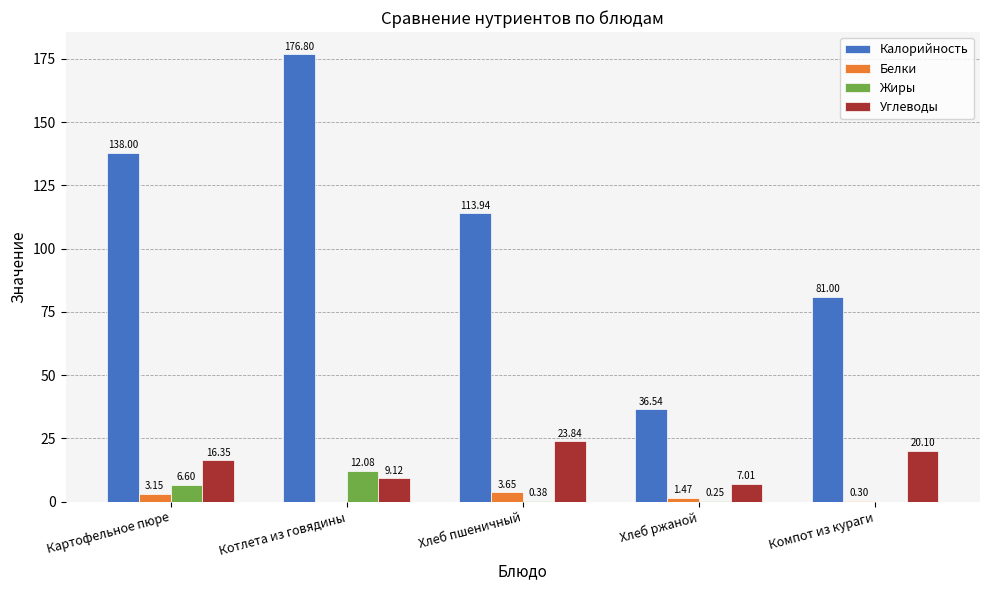

What is the maximum value shown in the chart?

176.8